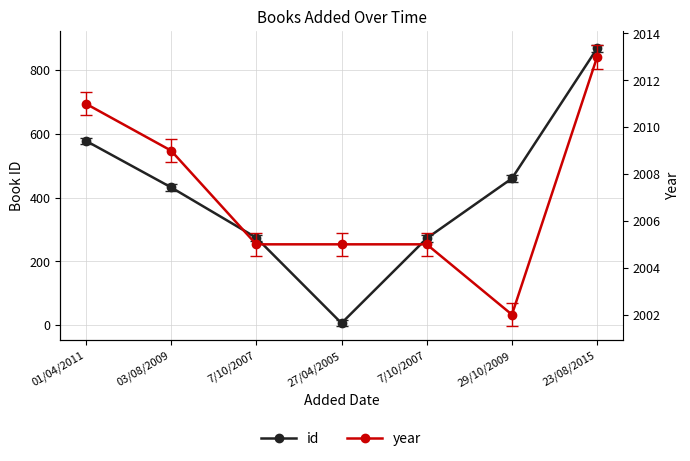

Is the value of year at 01/04/2011 greater than the value of id at 29/10/2009?

Yes